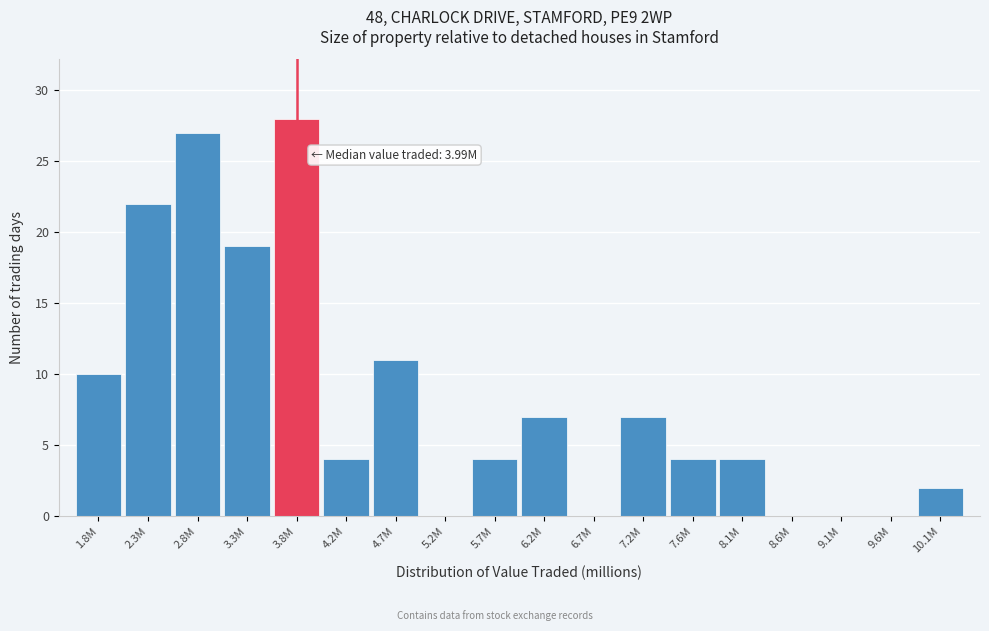

Reading left to right, what are all the values shown in this chart?

1.8M=10	2.3M=22	2.8M=27	3.3M=19	3.8M=28	4.2M=4	4.7M=11	5.2M=0	5.7M=4	6.2M=7	6.7M=0	7.2M=7	7.6M=4	8.1M=4	8.6M=0	9.1M=0	9.6M=0	10.1M=2